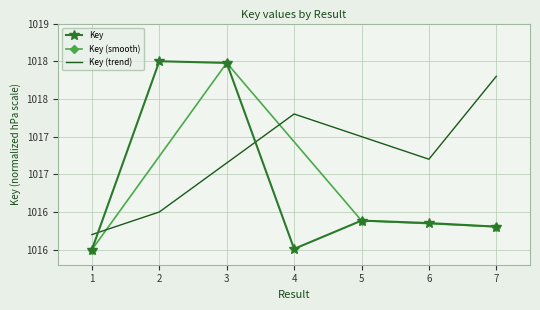

What is the value of the 4th point from the left?

1016.0